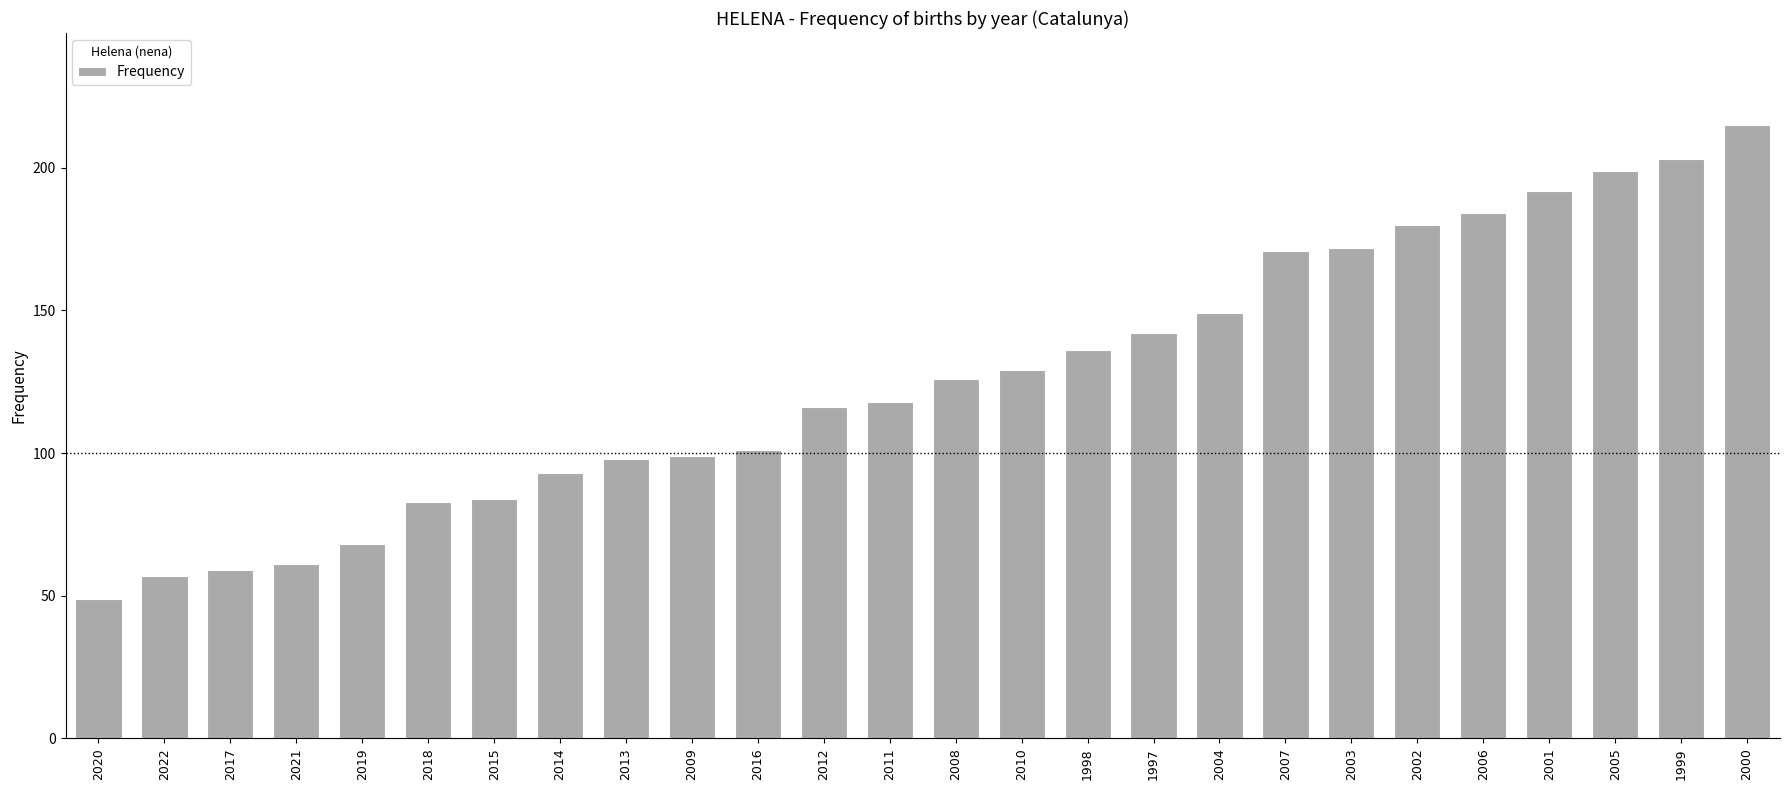

What position from the left is 2007?

19